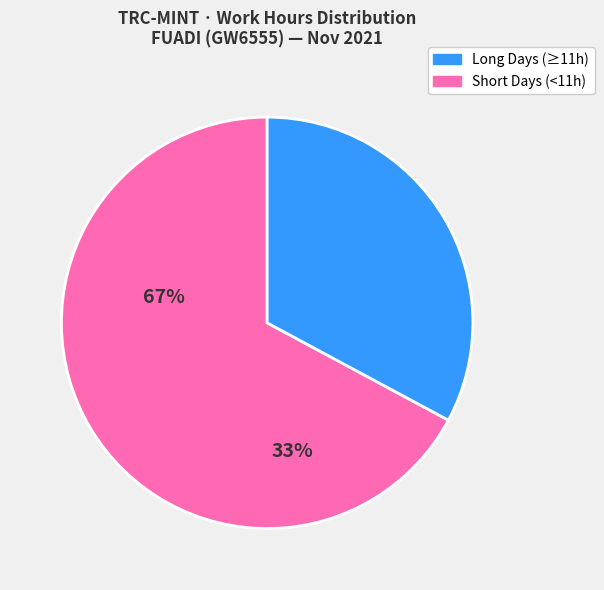

Is there any slice that represents more than half of the pie?

Yes